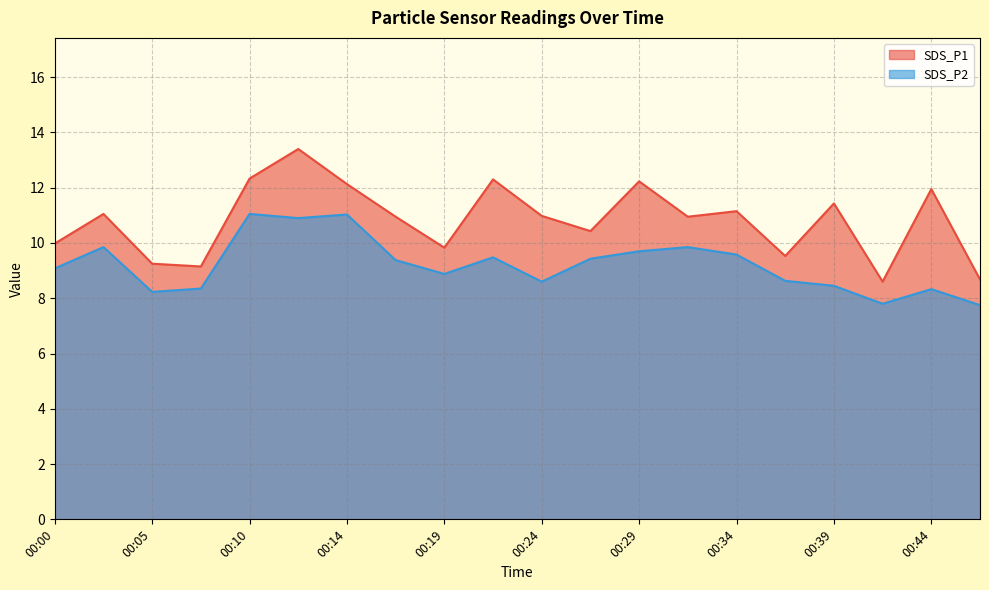

True or false: SDS_P1 has more than 0 interior local peaks.

True